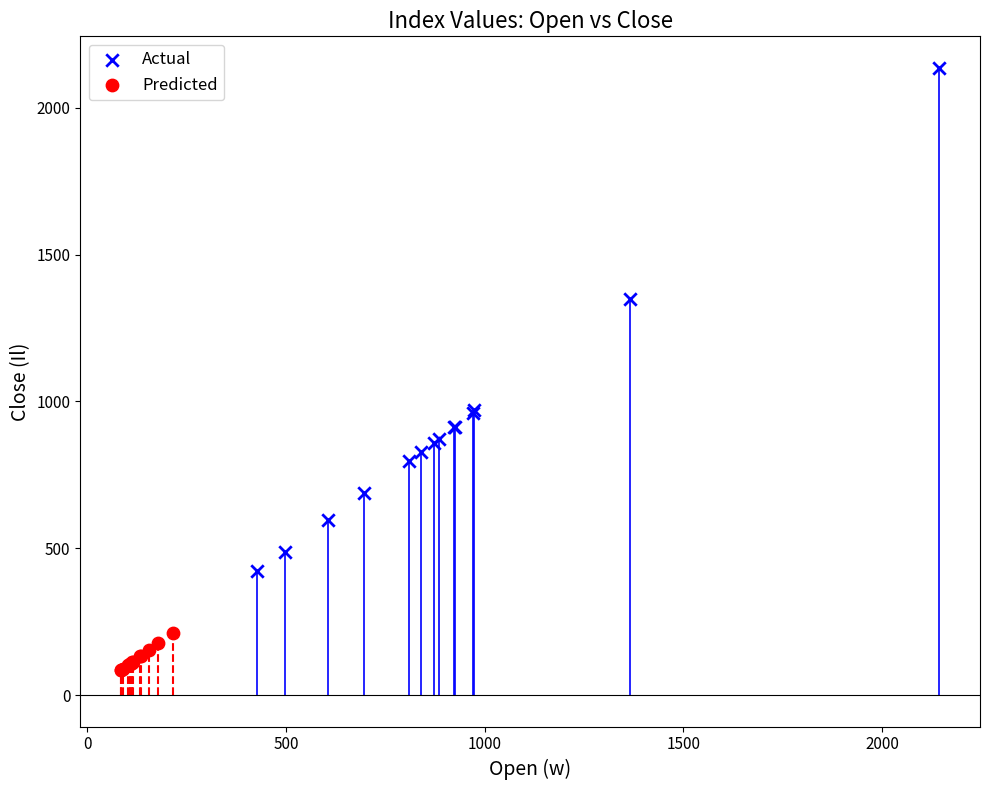

Which series reaches the minimum Y coordinate?

Predicted